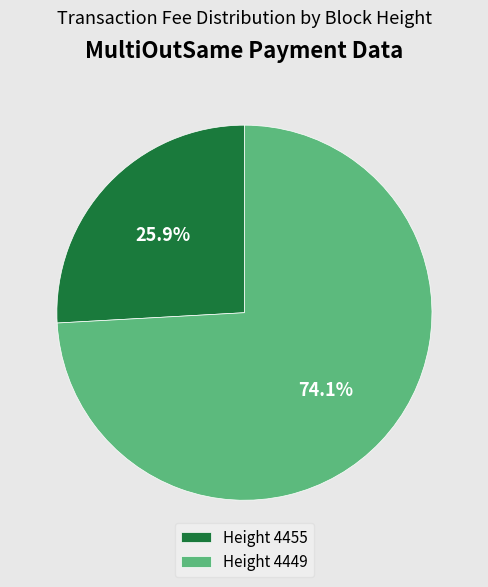

Count the number of slices in the pie.

2